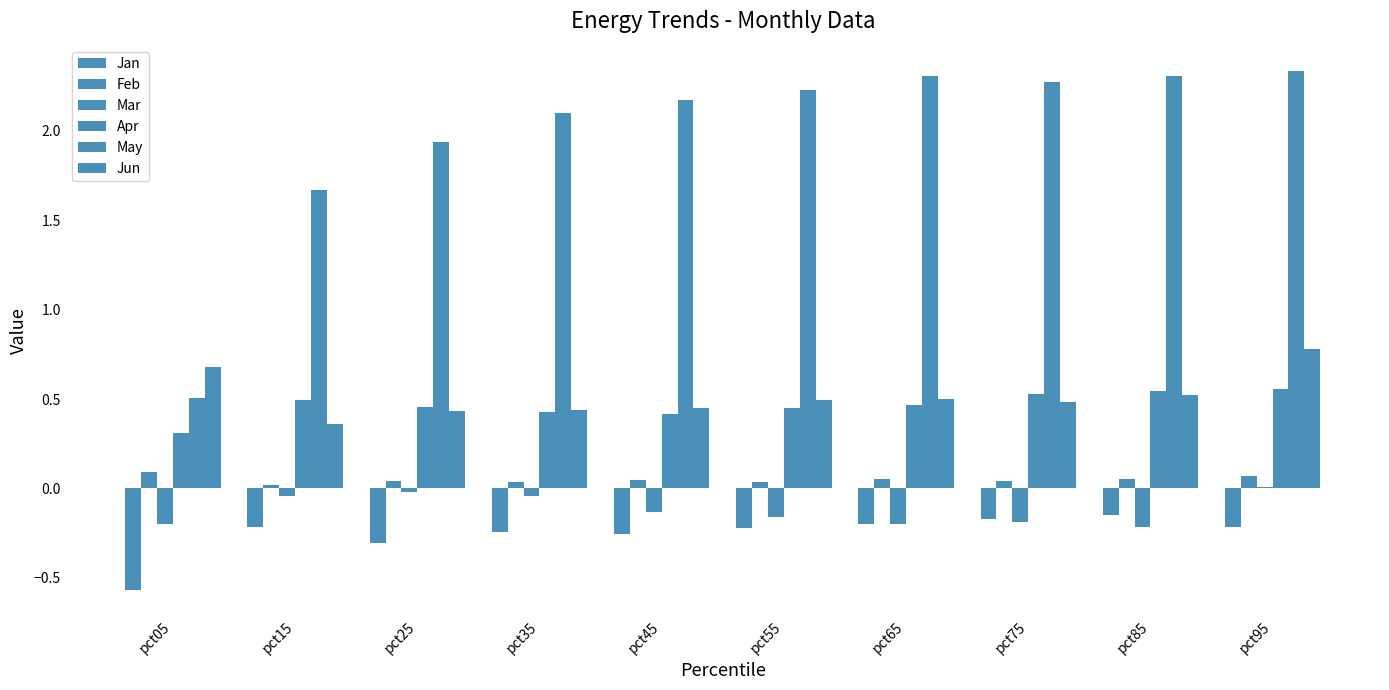

What is the total value across all series at pct85?

3.1